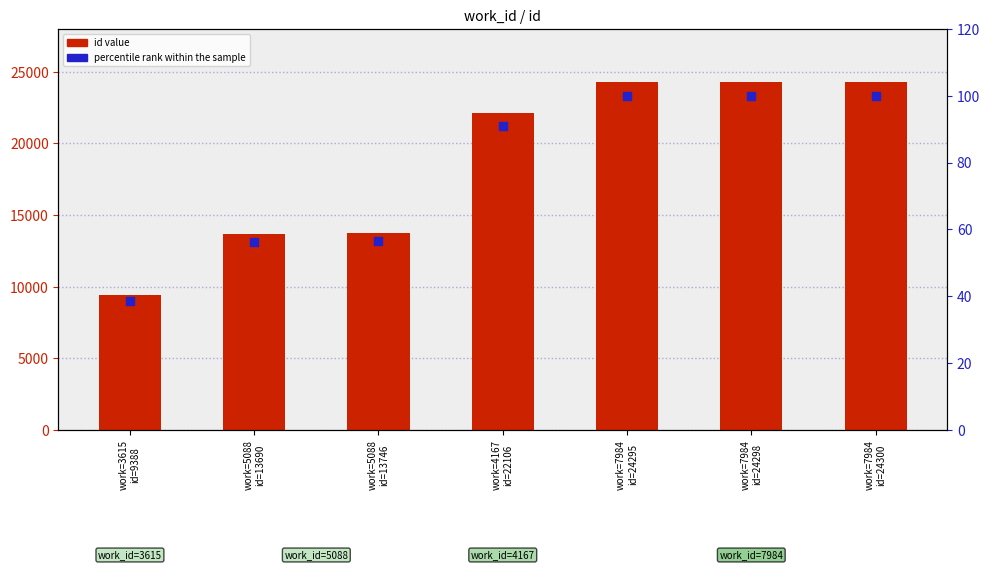

Which series reaches the minimum Y coordinate?

percentile rank within the sample